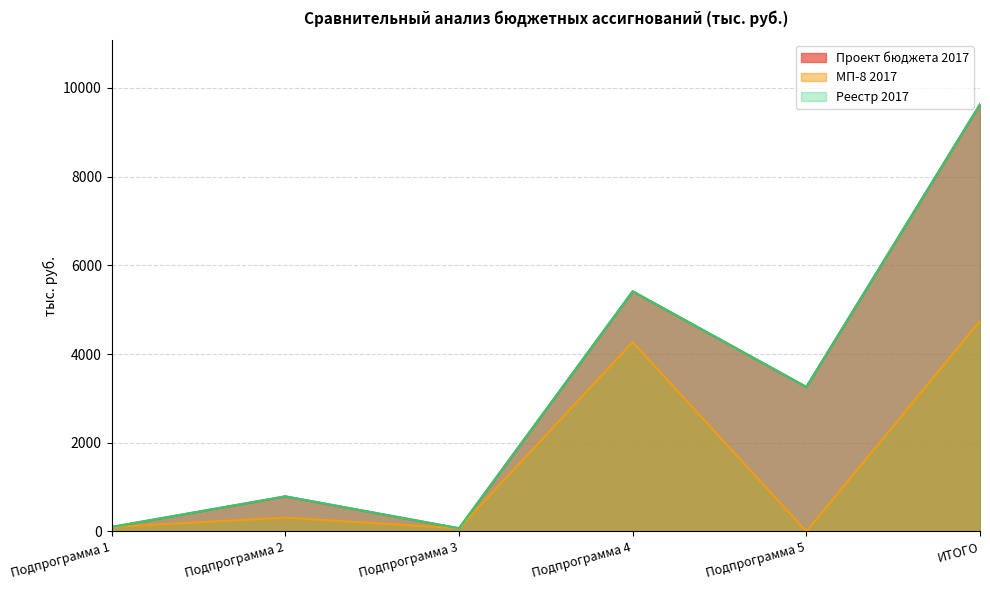

At which label is Реестр 2017 closest to 4851?

Подпрограмма 4